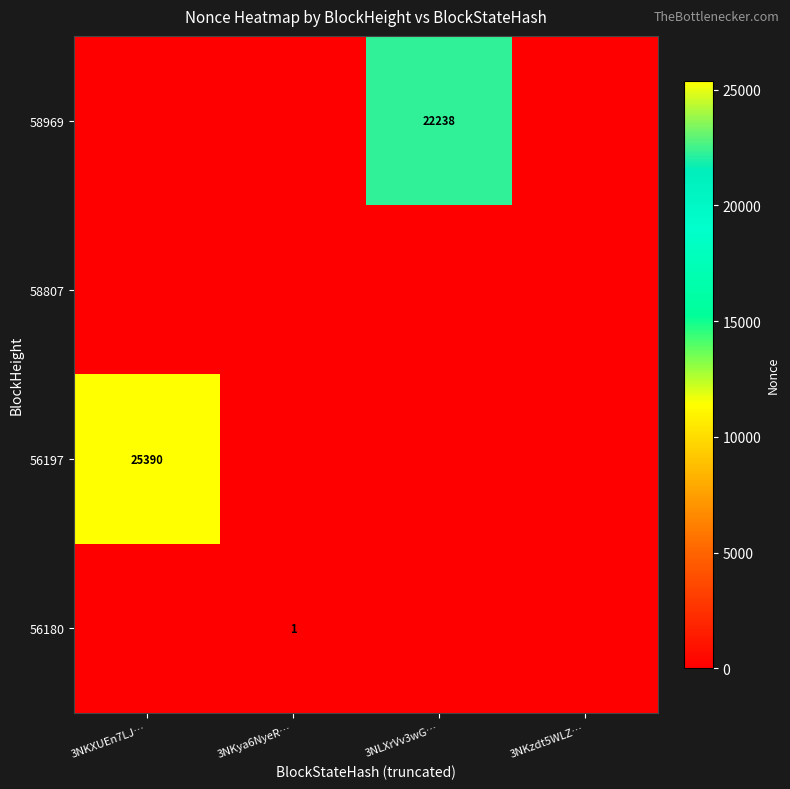

The 56197 series shows 33195 at 3NKXUEn7LJ…. True or false?

False